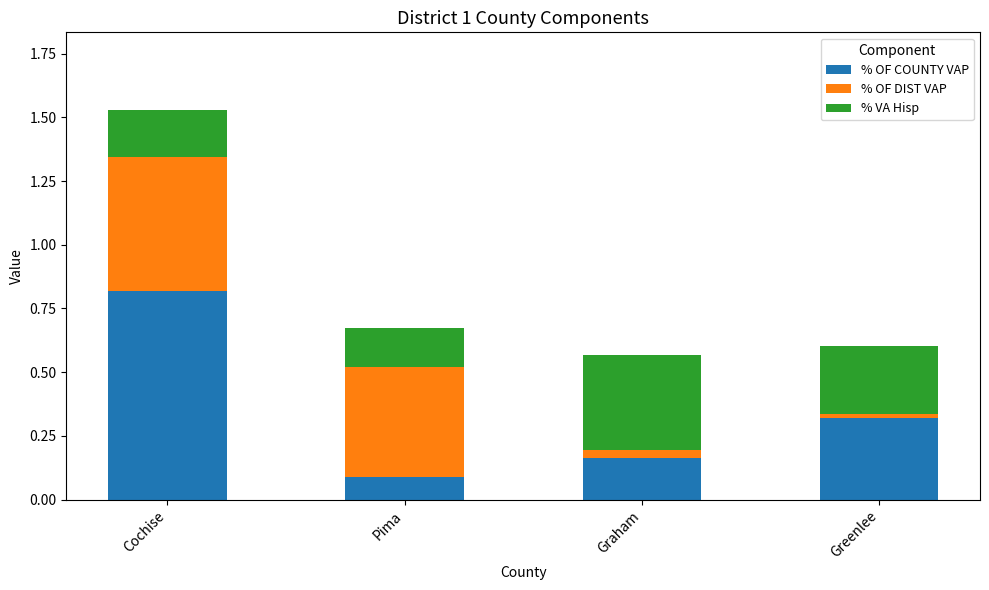

What is the value of the % OF COUNTY VAP bar at the 2nd from the left?

0.1